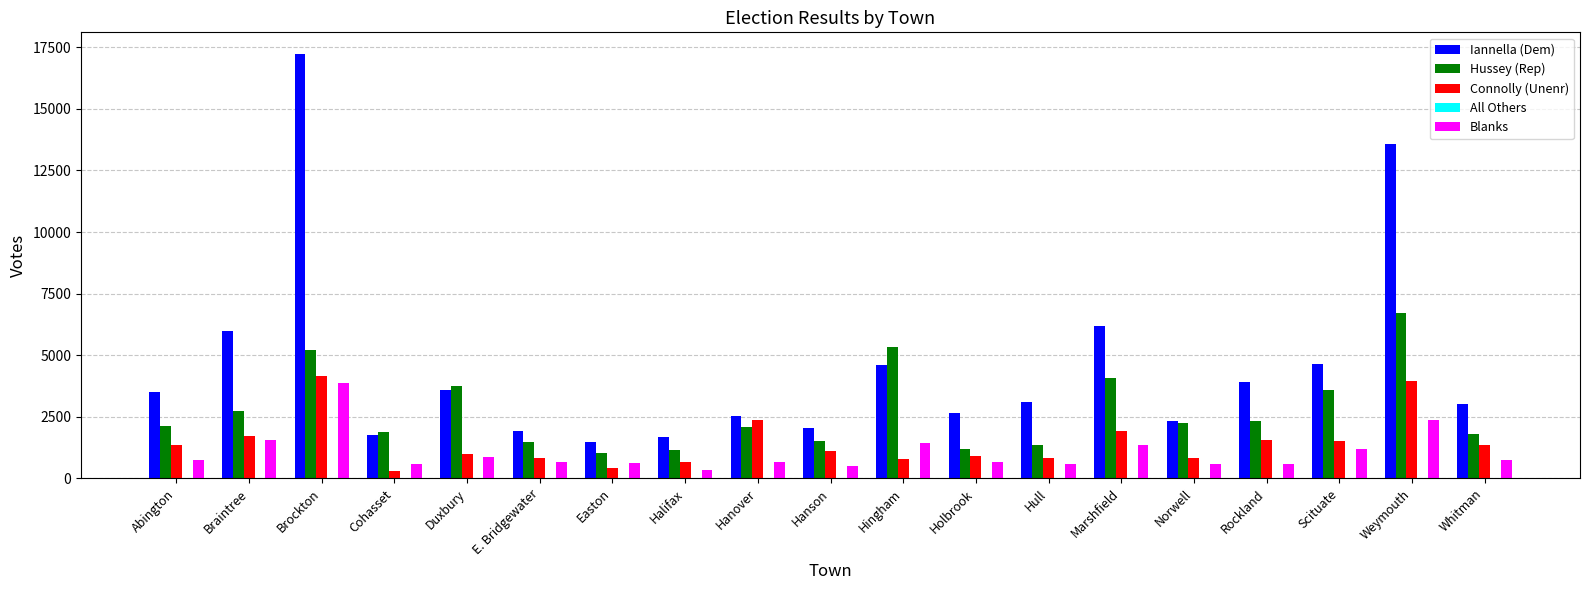

What is the total value across all series at Rockland?

8361